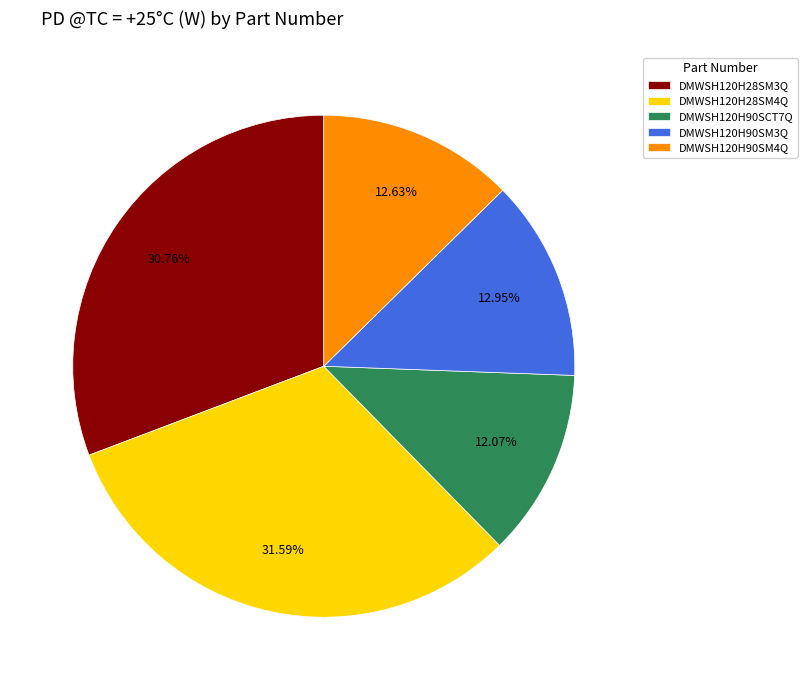

Do DMWSH120H90SM3Q and DMWSH120H90SCT7Q together represent more than half of the pie?

No